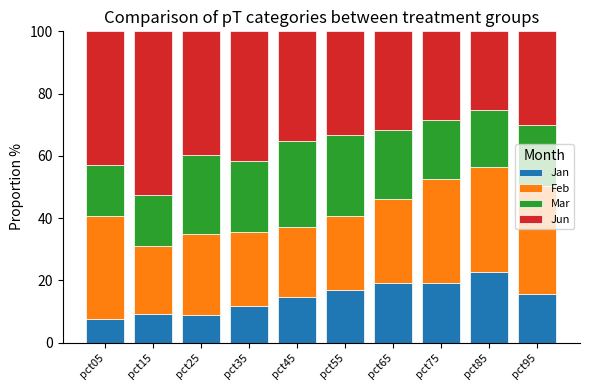

What is the total value across all series at pct35?

100.0